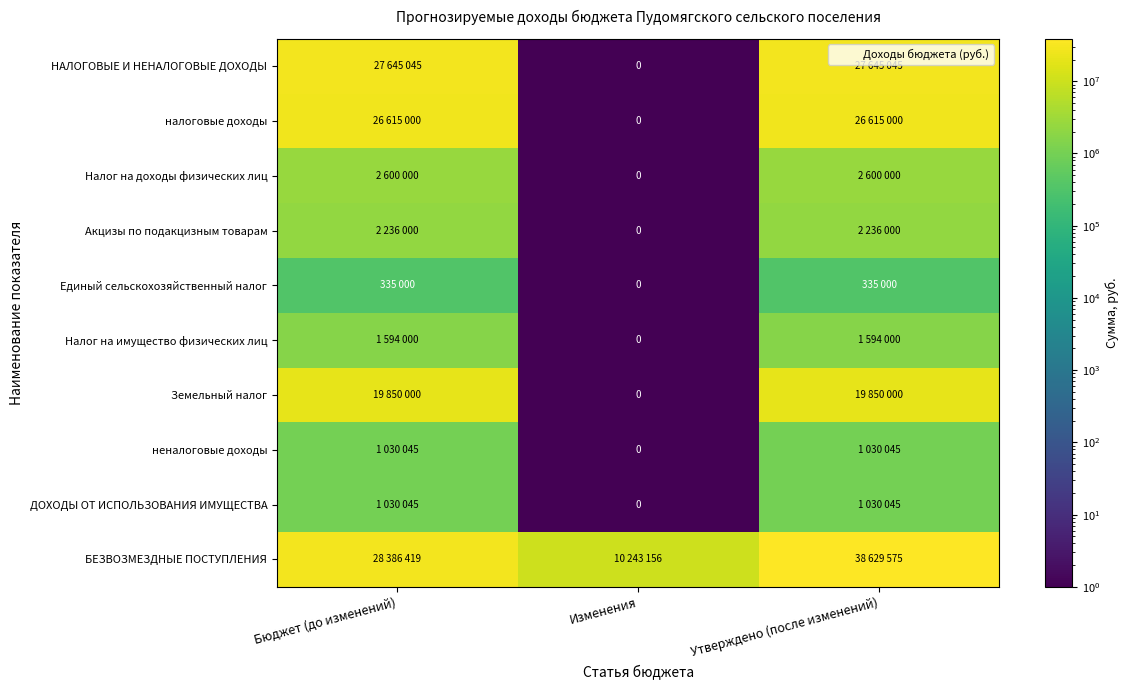

Which series has the widest spread of values?

БЕЗВОЗМЕЗДНЫЕ ПОСТУПЛЕНИЯ